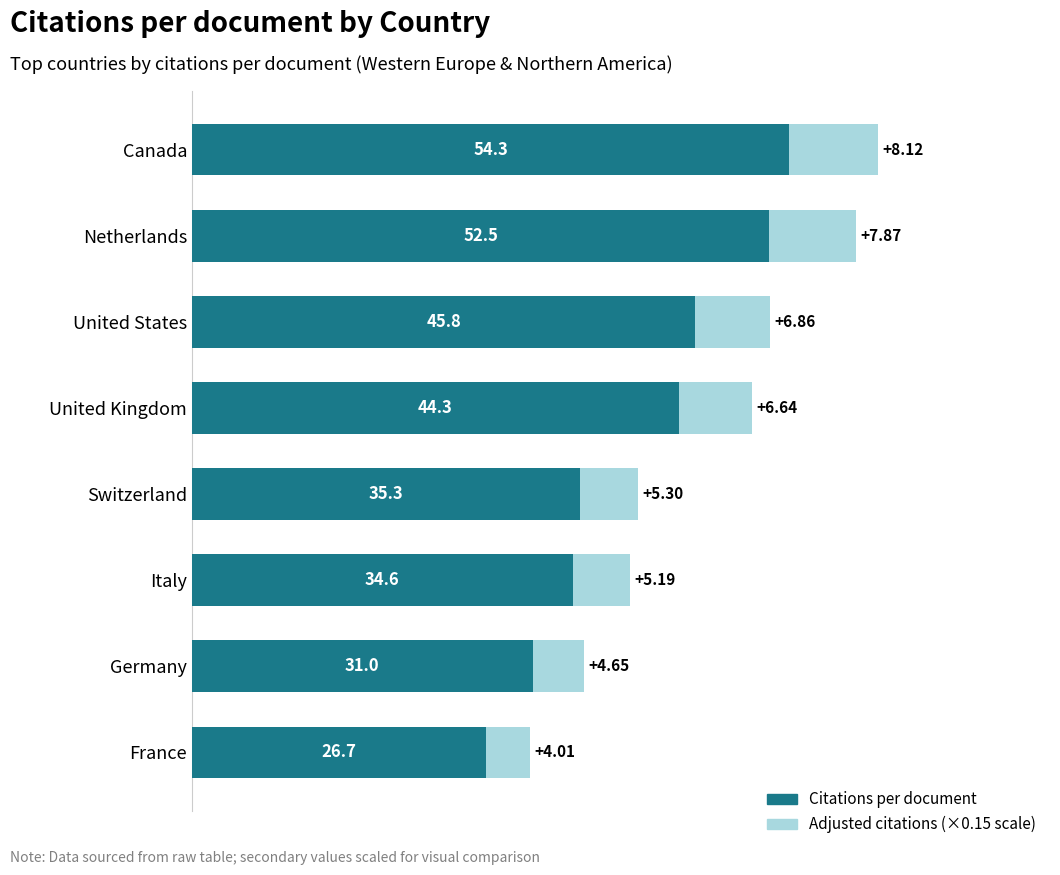

What is the difference between the Citations per document values at Canada and United Kingdom?

10.0